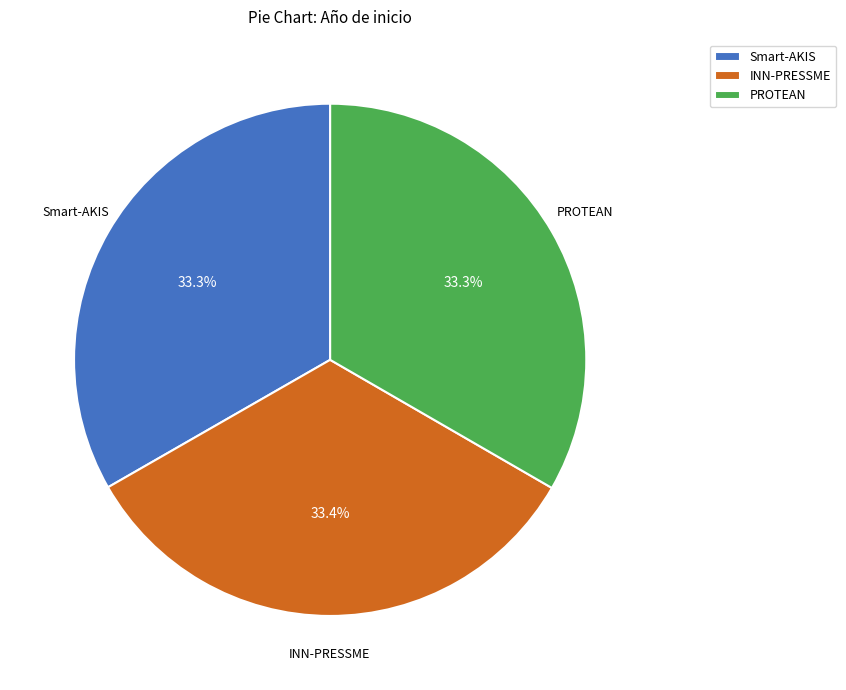

Count the number of slices in the pie.

3